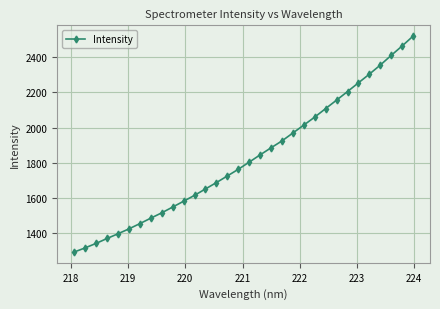

What is the maximum value shown in the chart?

2518.1